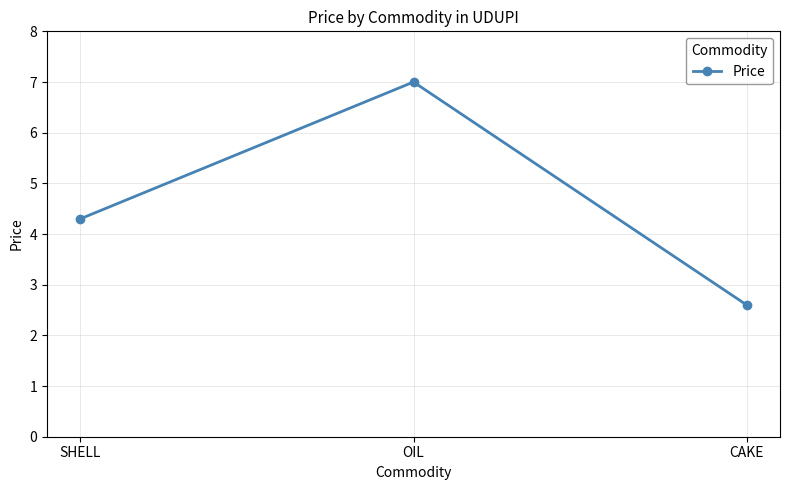

How many values exceed 4?

2